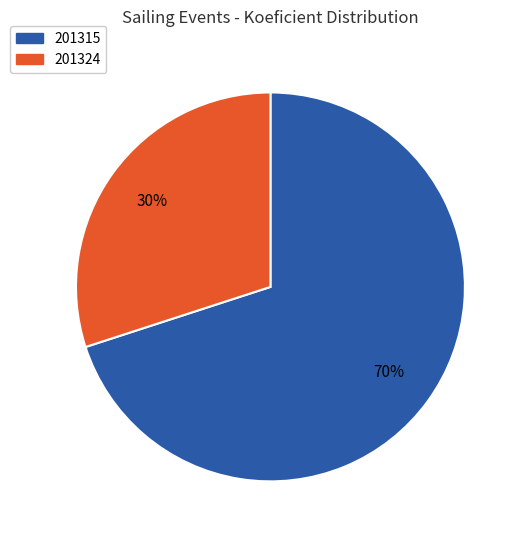

Do 201315 and 201324 together represent more than half of the pie?

Yes